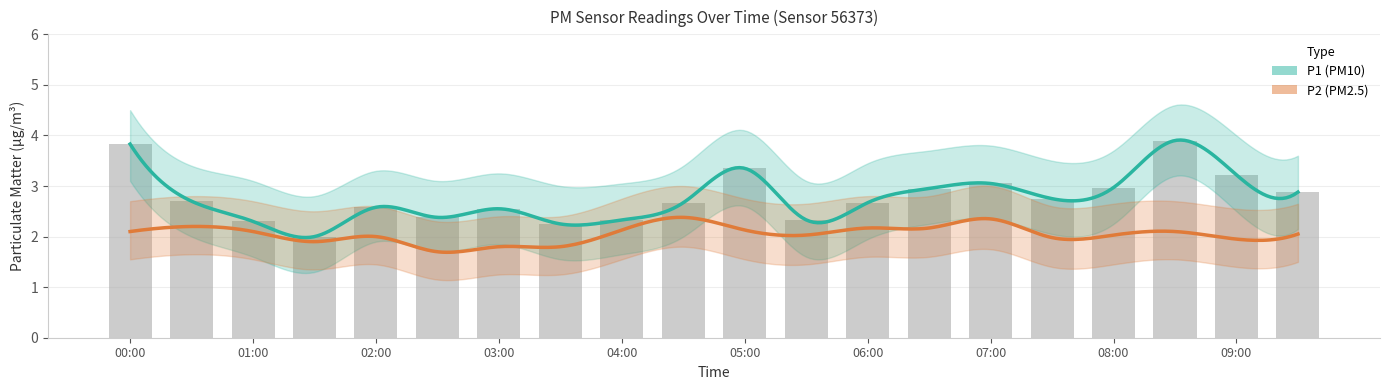

Where does the P1_lower series first go above 2?

00:00